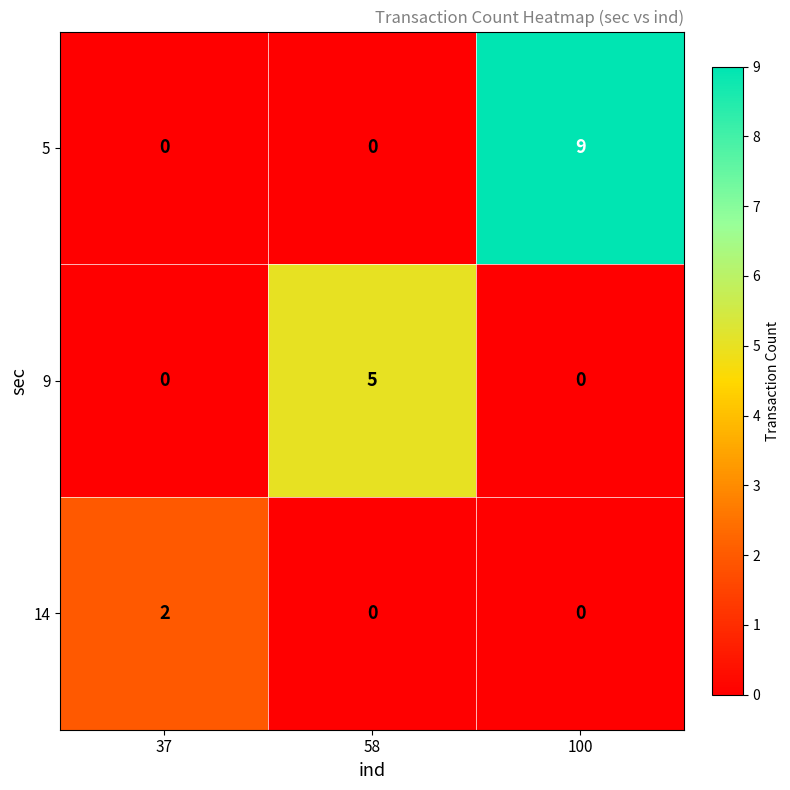

Reading left to right, transcribe all the data shown in this chart.

5: 0	0	9
9: 0	5	0
14: 2	0	0